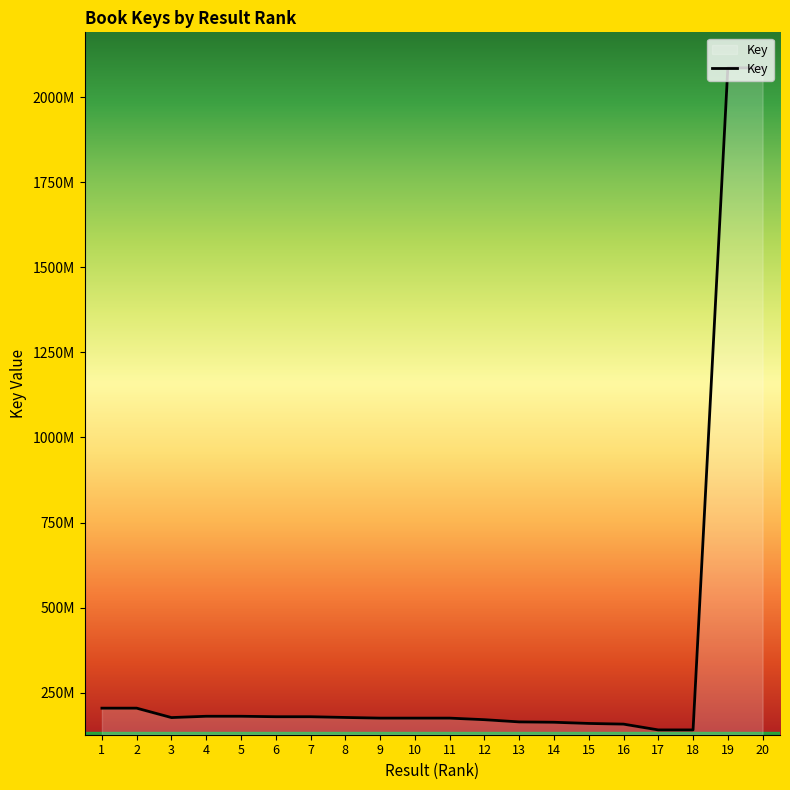

Does the chart have visible grid lines?

No